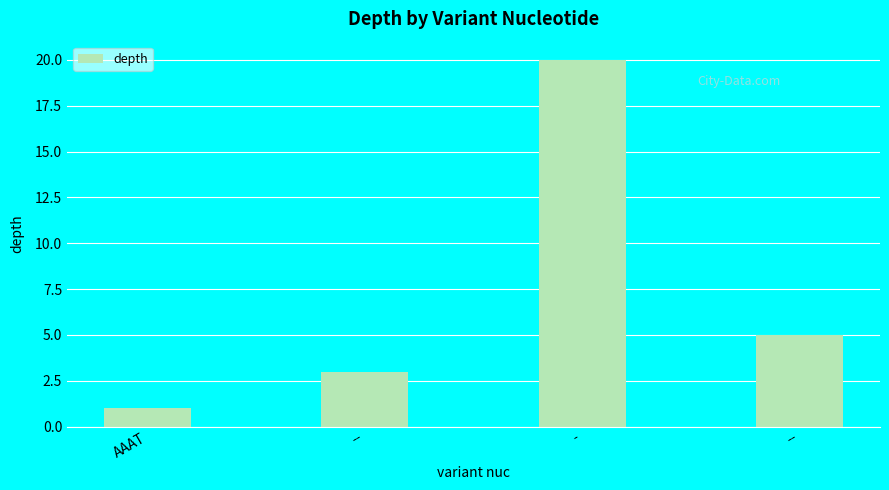

Are the bars horizontal?

No